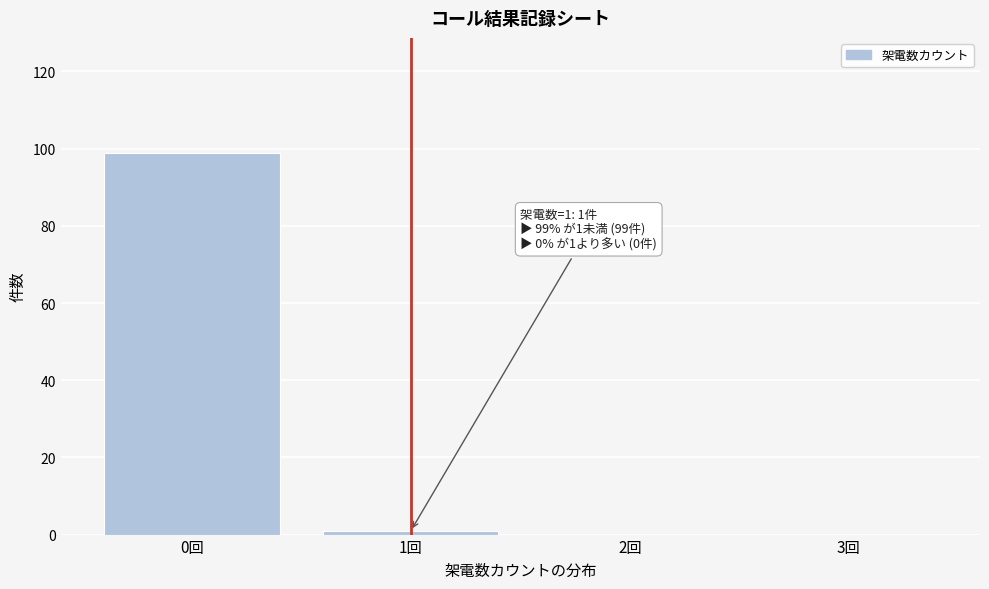

Reading right to left, what are all the values shown in this chart?

3回=0	2回=0	1回=1	0回=99